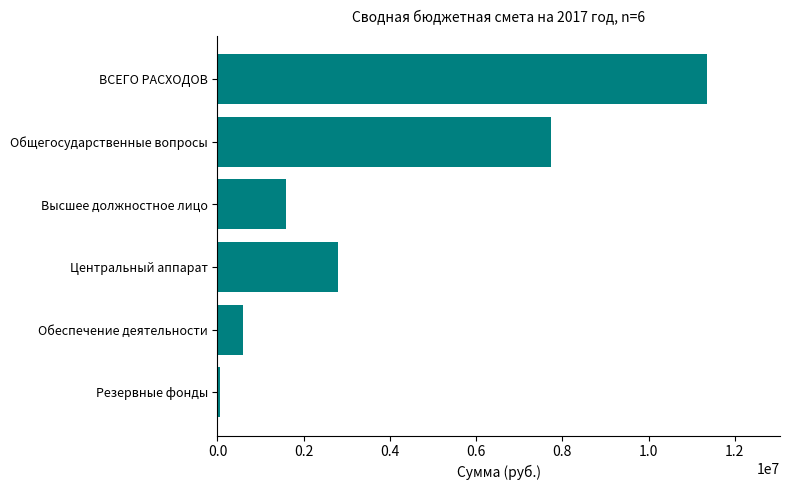

Rank the categories by value from lowest to highest.

Резервные фонды, Обеспечение деятельности, Высшее должностное лицо, Центральный аппарат, Общегосударственные вопросы, ВСЕГО РАСХОДОВ